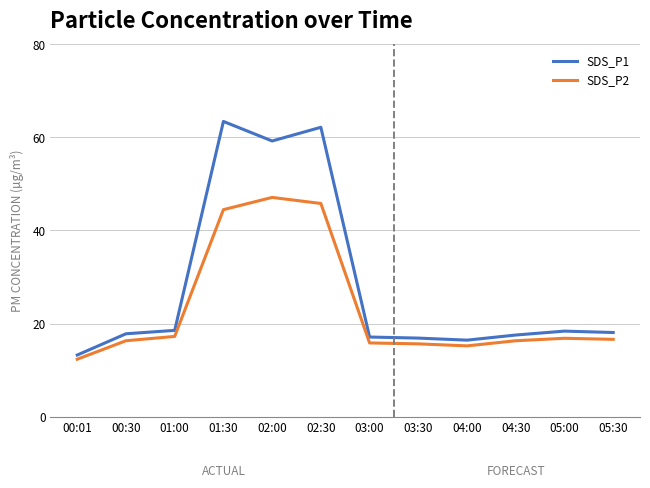

Which series has the largest total across all categories?

SDS_P1